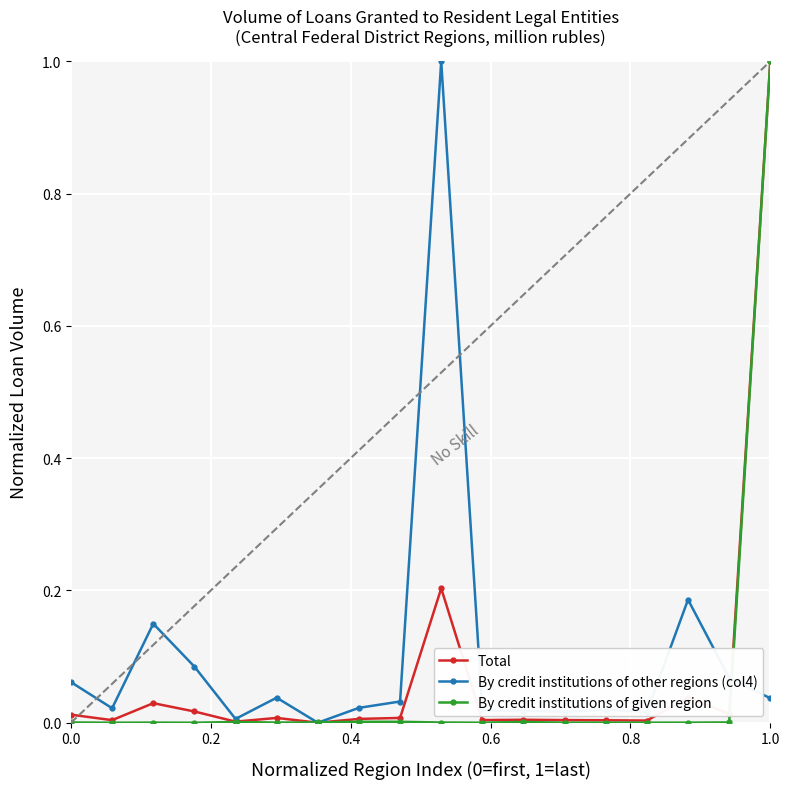

True or false: By credit institutions of given region has more than 2 points higher than both neighbors.

True